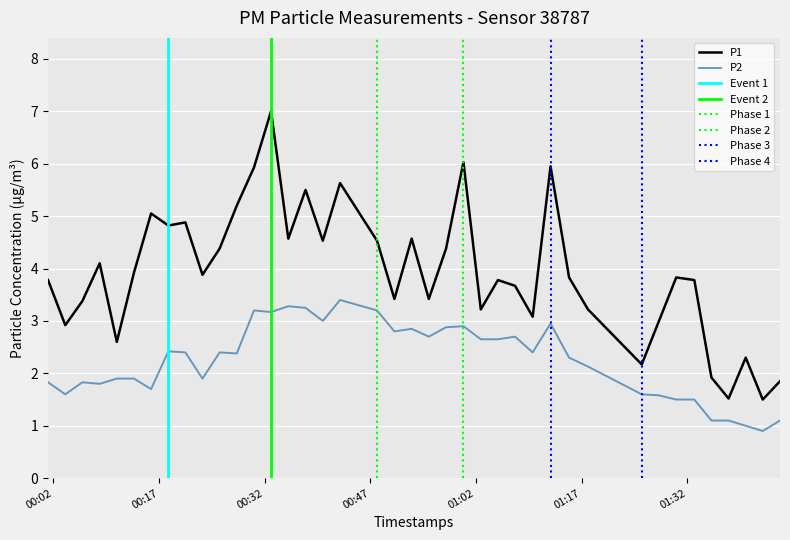

True or false: P2 and P1 intersect in this chart.

False